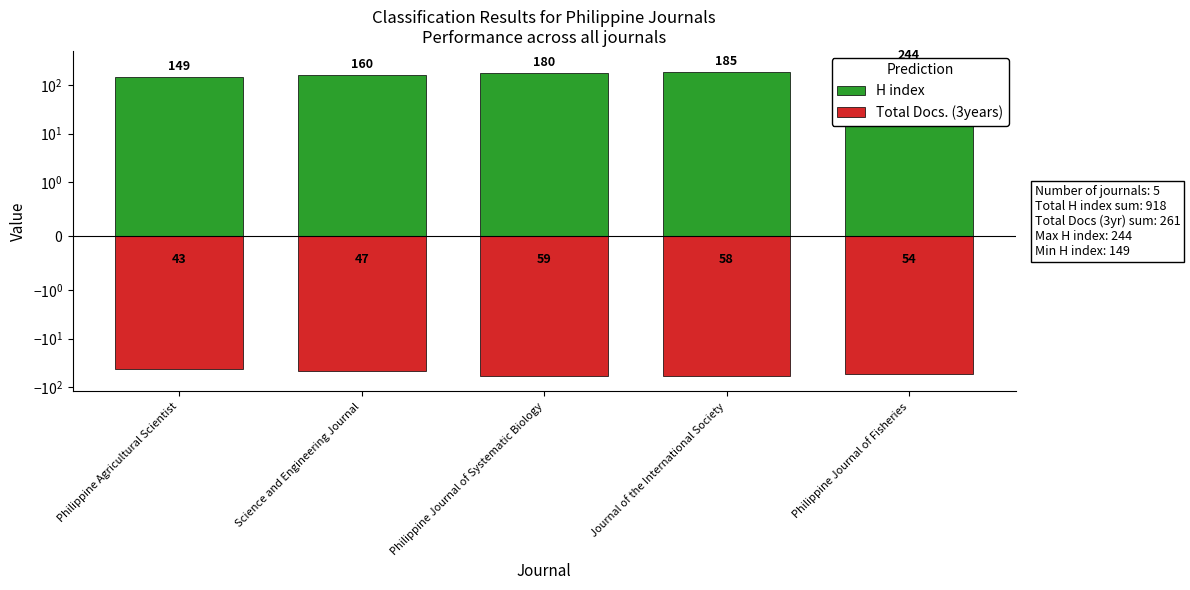

Is the value of H index at Philippine Agricultural Scientist greater than the value of Total Docs. (3years) at Philippine Journal of Fisheries?

Yes